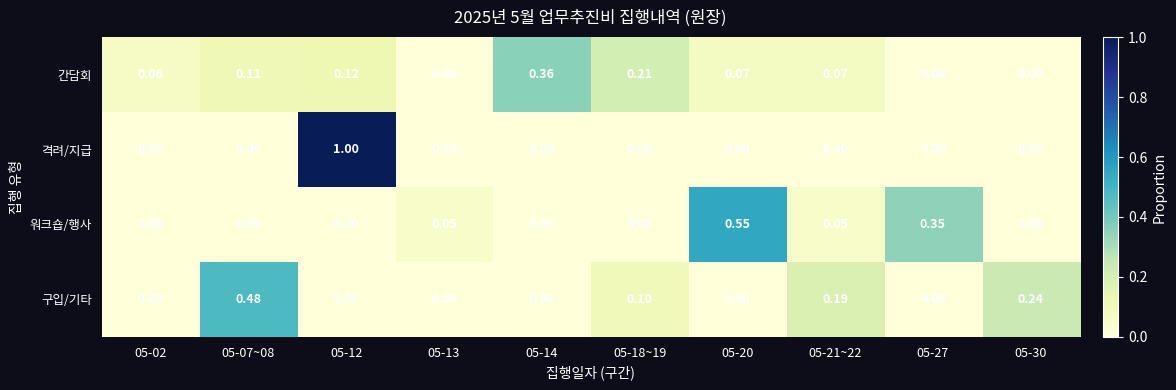

Which series has the largest total across all categories?

구입/기타